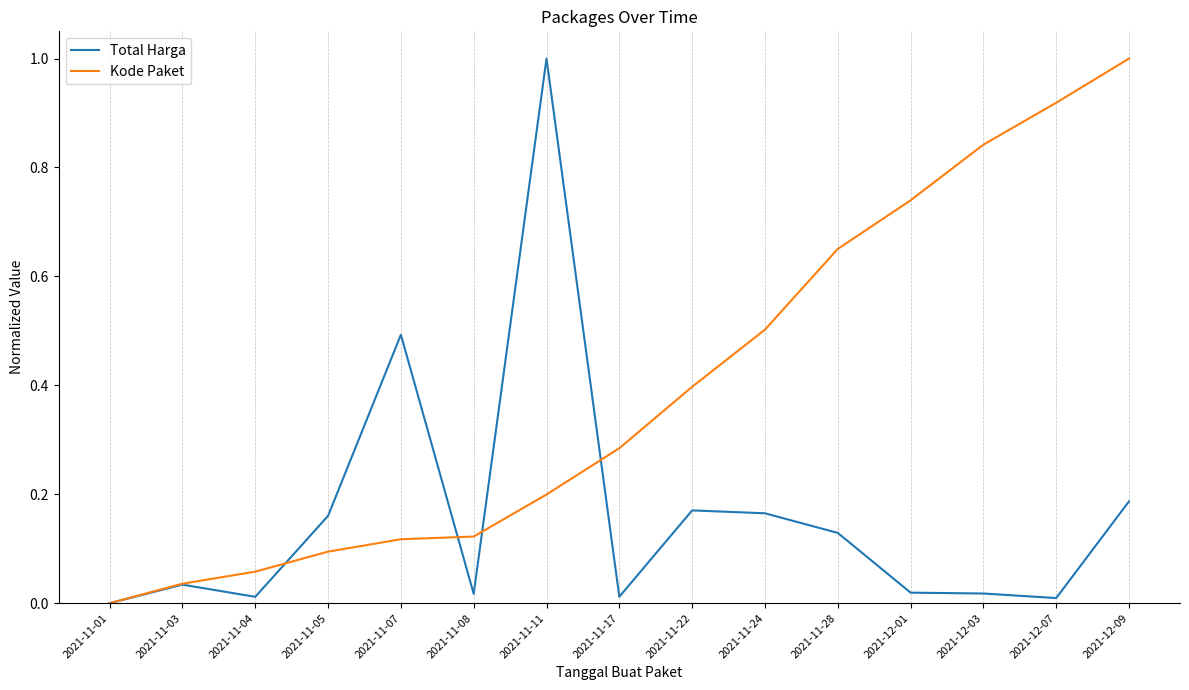

Is this an area chart (filled region under the line)?

No